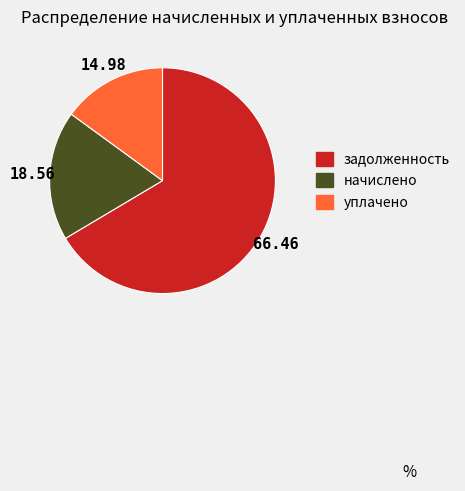

Combined, do начислено and задолженность account for over 50%?

Yes